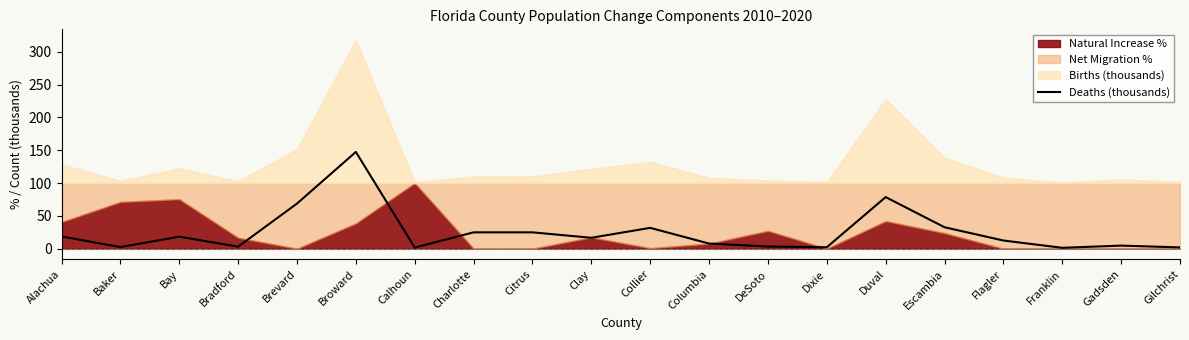

What is the label of the 4th point from the right?

Flagler